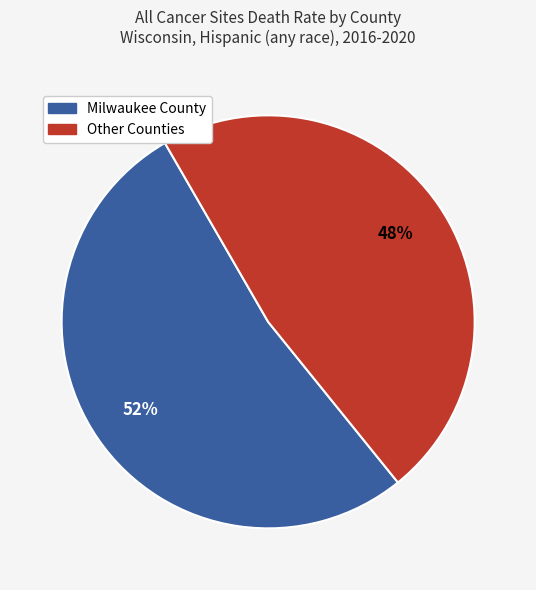

To the nearest percent, what is the average slice percentage?

50%